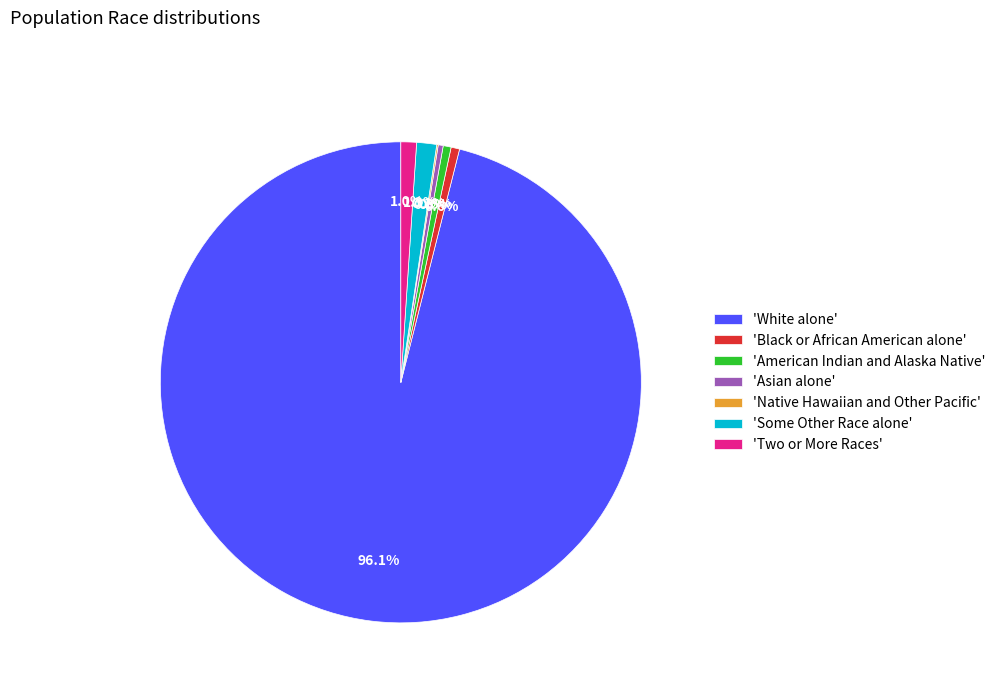

Is the sum of 'Asian alone' and 'Two or More Races' greater than half?

No